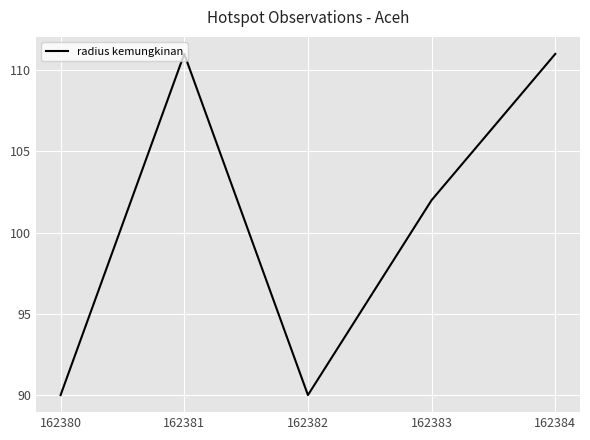

What is the average value?

101